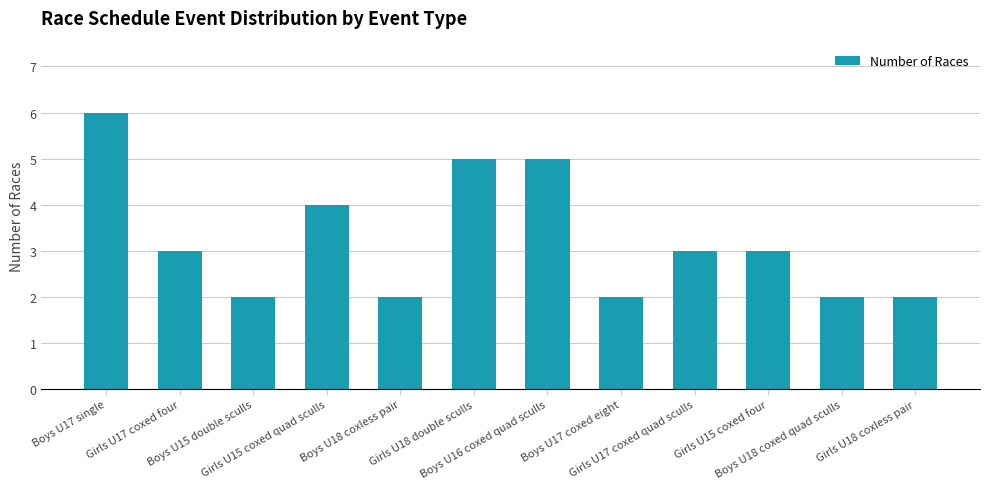

What is the value of the 12th bar from the left?

2